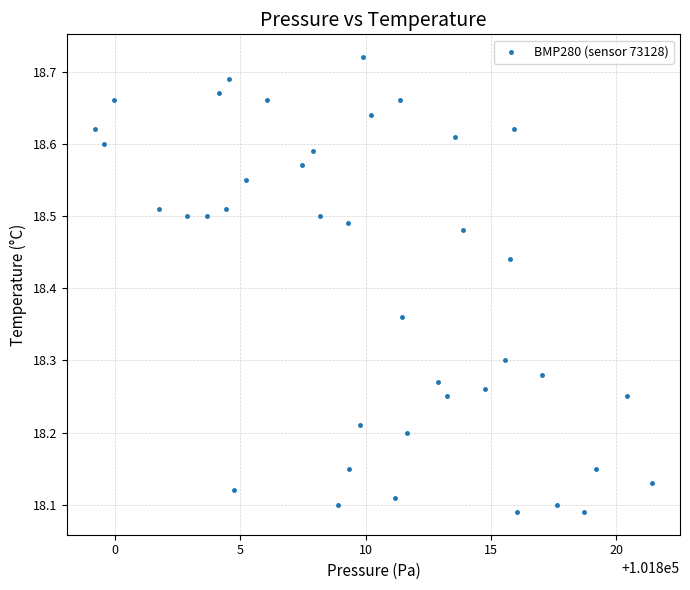

What is the range of X values (max minus min)?

22.2